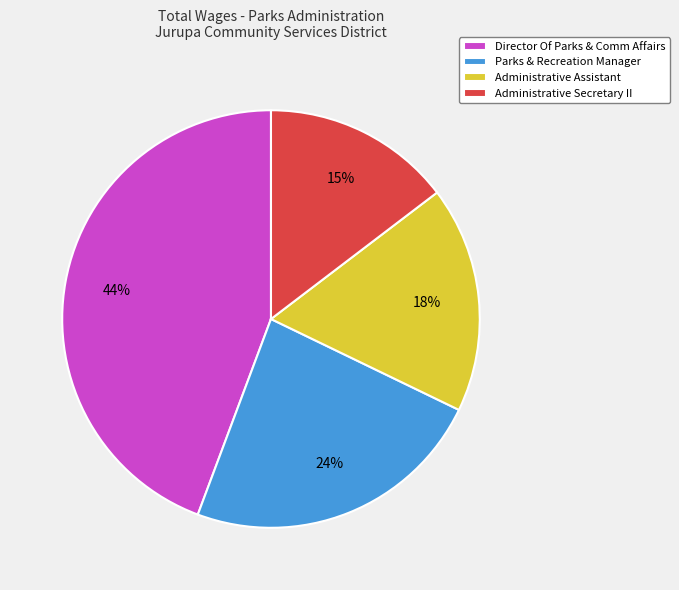

Combined, do Administrative Secretary II and Administrative Assistant account for over 50%?

No